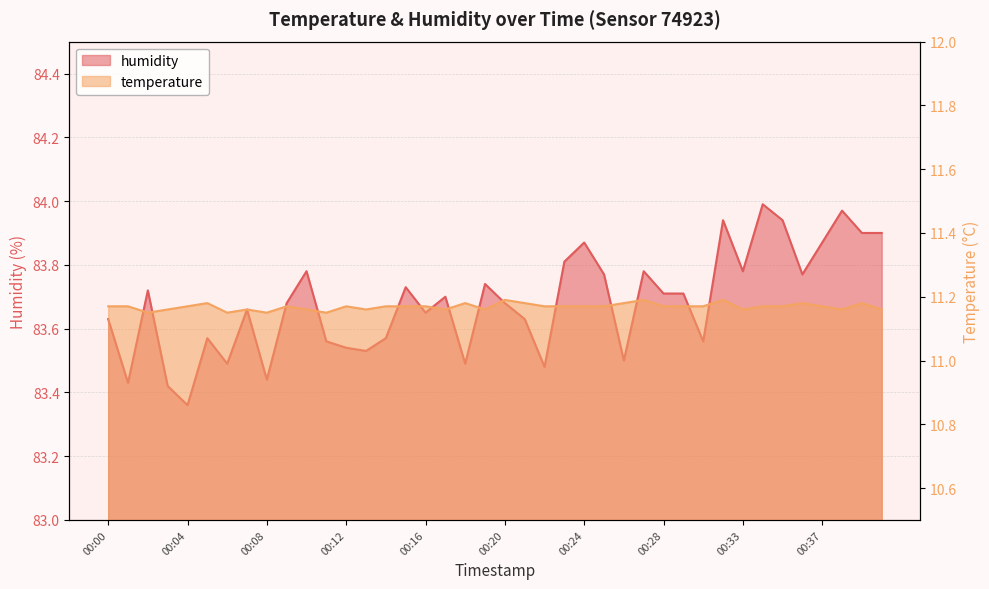

Is the value of temperature at 00:04 greater than the value of humidity at 00:36?

No